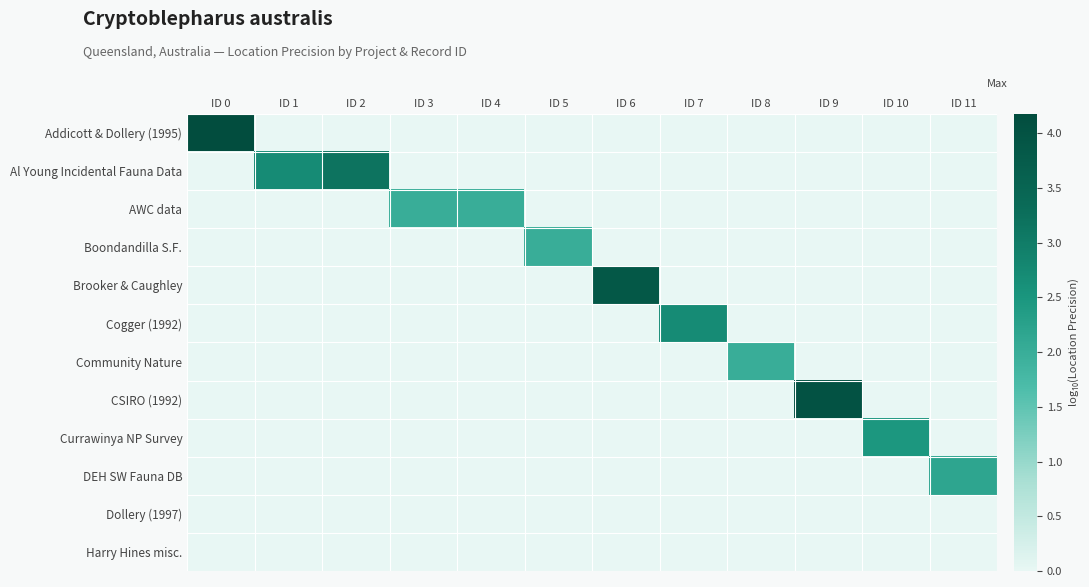

Reading right to left, transcribe all the data shown in this chart.

Addicott & Dollery (1995): ID 11=0.0	ID 10=0.0	ID 9=0.0	ID 8=0.0	ID 7=0.0	ID 6=0.0	ID 5=0.0	ID 4=0.0	ID 3=0.0	ID 2=0.0	ID 1=0.0	ID 0=4.1
Al Young Incidental Fauna Data: ID 11=0.0	ID 10=0.0	ID 9=0.0	ID 8=0.0	ID 7=0.0	ID 6=0.0	ID 5=0.0	ID 4=0.0	ID 3=0.0	ID 2=3.2	ID 1=2.7	ID 0=0.0
AWC data: ID 11=0.0	ID 10=0.0	ID 9=0.0	ID 8=0.0	ID 7=0.0	ID 6=0.0	ID 5=0.0	ID 4=2.0	ID 3=2.0	ID 2=0.0	ID 1=0.0	ID 0=0.0
Boondandilla S.F.: ID 11=0.0	ID 10=0.0	ID 9=0.0	ID 8=0.0	ID 7=0.0	ID 6=0.0	ID 5=2.0	ID 4=0.0	ID 3=0.0	ID 2=0.0	ID 1=0.0	ID 0=0.0
Brooker & Caughley: ID 11=0.0	ID 10=0.0	ID 9=0.0	ID 8=0.0	ID 7=0.0	ID 6=3.9	ID 5=0.0	ID 4=0.0	ID 3=0.0	ID 2=0.0	ID 1=0.0	ID 0=0.0
Cogger (1992): ID 11=0.0	ID 10=0.0	ID 9=0.0	ID 8=0.0	ID 7=2.7	ID 6=0.0	ID 5=0.0	ID 4=0.0	ID 3=0.0	ID 2=0.0	ID 1=0.0	ID 0=0.0
Community Nature: ID 11=0.0	ID 10=0.0	ID 9=0.0	ID 8=2.0	ID 7=0.0	ID 6=0.0	ID 5=0.0	ID 4=0.0	ID 3=0.0	ID 2=0.0	ID 1=0.0	ID 0=0.0
CSIRO (1992): ID 11=0.0	ID 10=0.0	ID 9=4.0	ID 8=0.0	ID 7=0.0	ID 6=0.0	ID 5=0.0	ID 4=0.0	ID 3=0.0	ID 2=0.0	ID 1=0.0	ID 0=0.0
Currawinya NP Survey: ID 11=0.0	ID 10=2.5	ID 9=0.0	ID 8=0.0	ID 7=0.0	ID 6=0.0	ID 5=0.0	ID 4=0.0	ID 3=0.0	ID 2=0.0	ID 1=0.0	ID 0=0.0
DEH SW Fauna DB: ID 11=2.2	ID 10=0.0	ID 9=0.0	ID 8=0.0	ID 7=0.0	ID 6=0.0	ID 5=0.0	ID 4=0.0	ID 3=0.0	ID 2=0.0	ID 1=0.0	ID 0=0.0
Dollery (1997): ID 11=0.0	ID 10=0.0	ID 9=0.0	ID 8=0.0	ID 7=0.0	ID 6=0.0	ID 5=0.0	ID 4=0.0	ID 3=0.0	ID 2=0.0	ID 1=0.0	ID 0=0.0
Harry Hines misc.: ID 11=0.0	ID 10=0.0	ID 9=0.0	ID 8=0.0	ID 7=0.0	ID 6=0.0	ID 5=0.0	ID 4=0.0	ID 3=0.0	ID 2=0.0	ID 1=0.0	ID 0=0.0